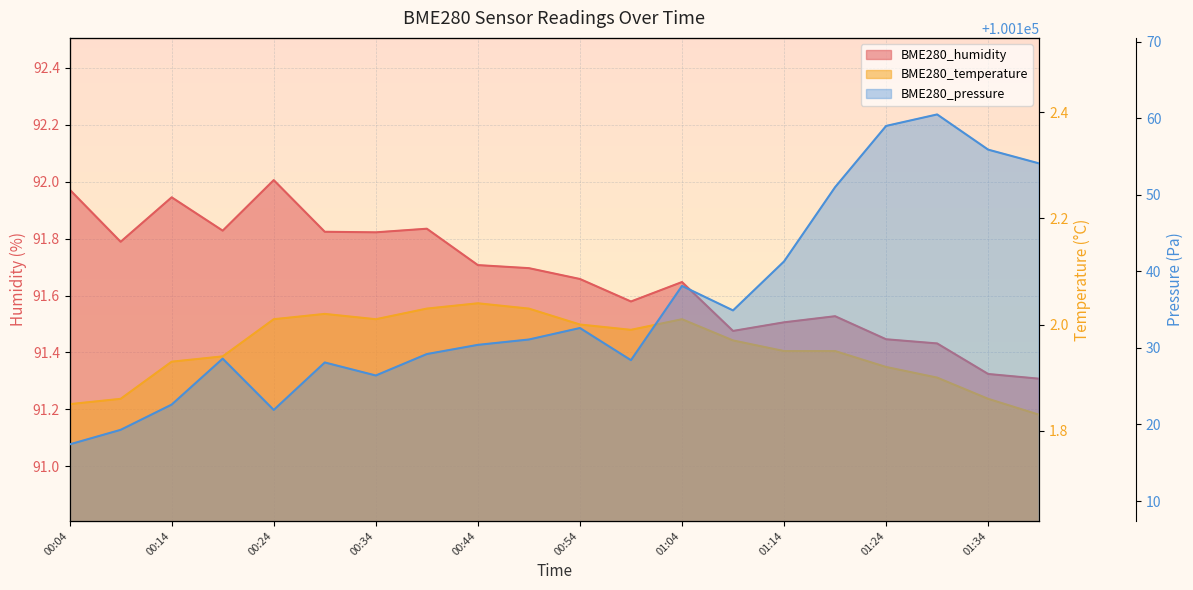

Is it true that BME280_temperature equals 2.0 at 00:59?

True